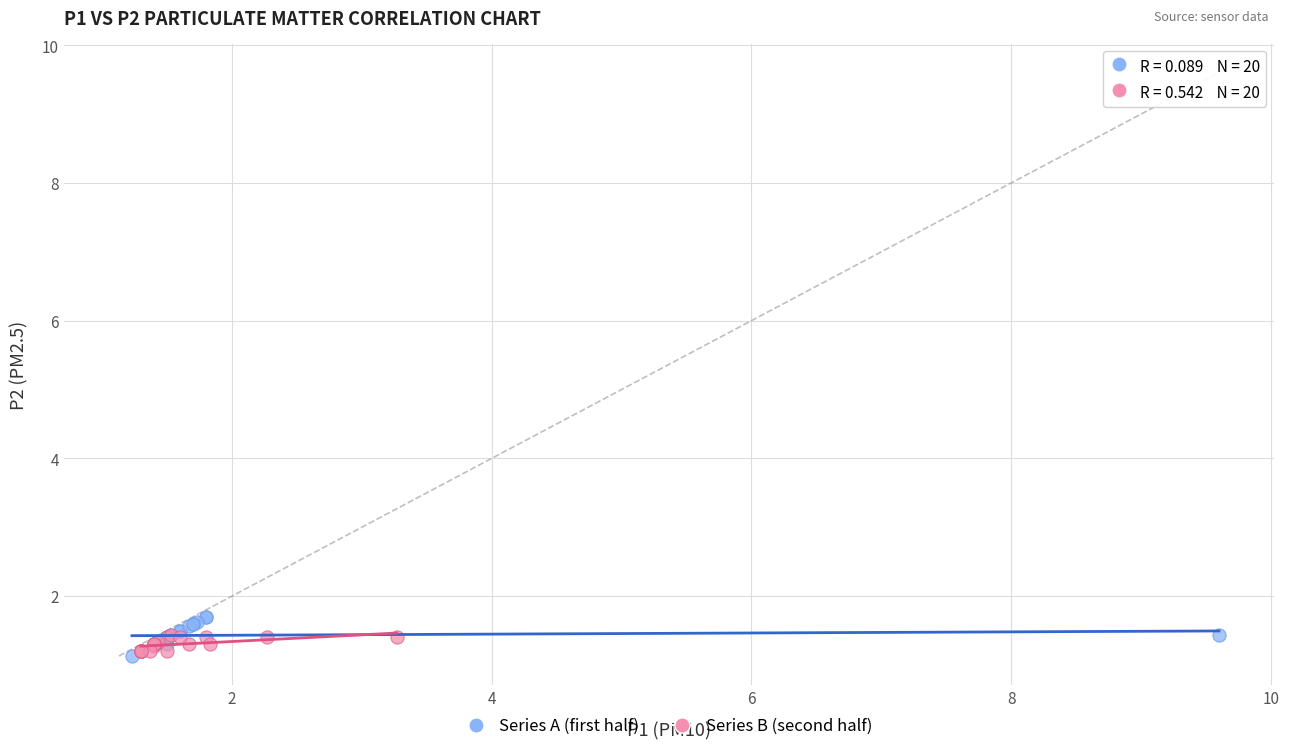

Which series has the widest spread of Y values?

Series A (first half)